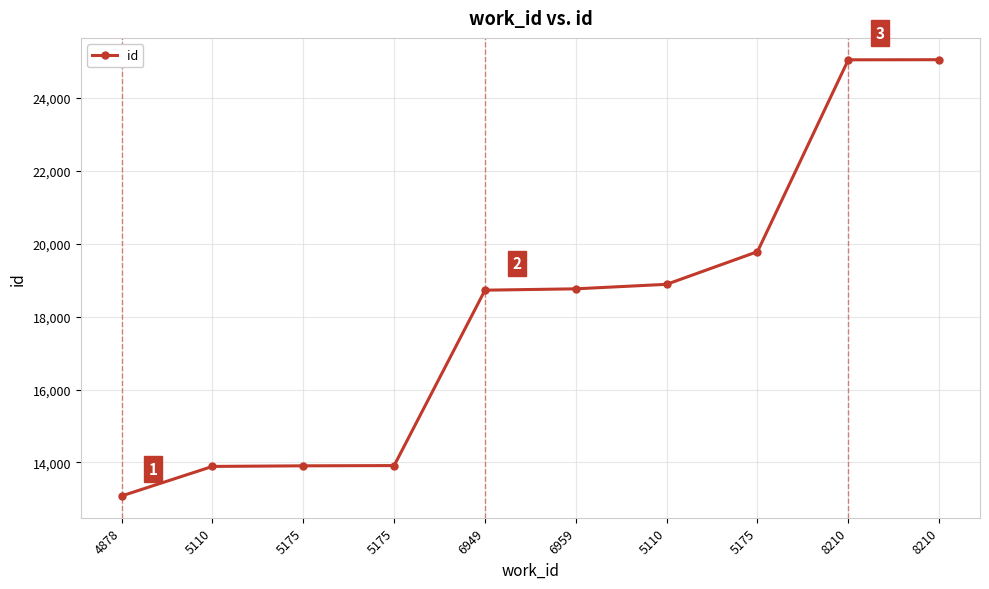

How many values are below 18765?

5